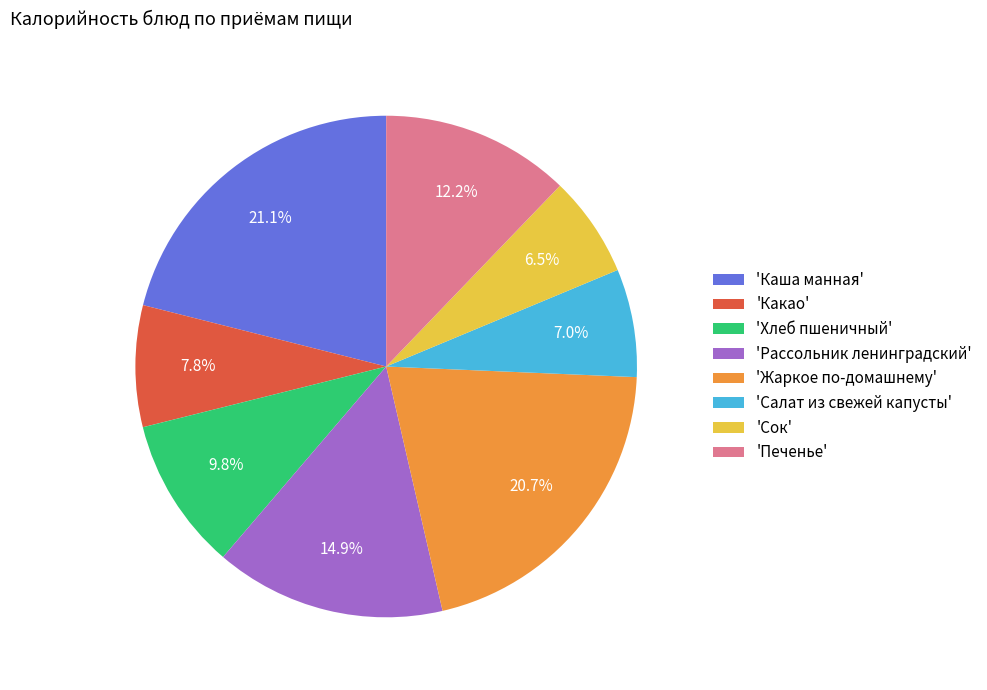

How much of the chart is everything except 'Жаркое по-домашнему'?

79.3%